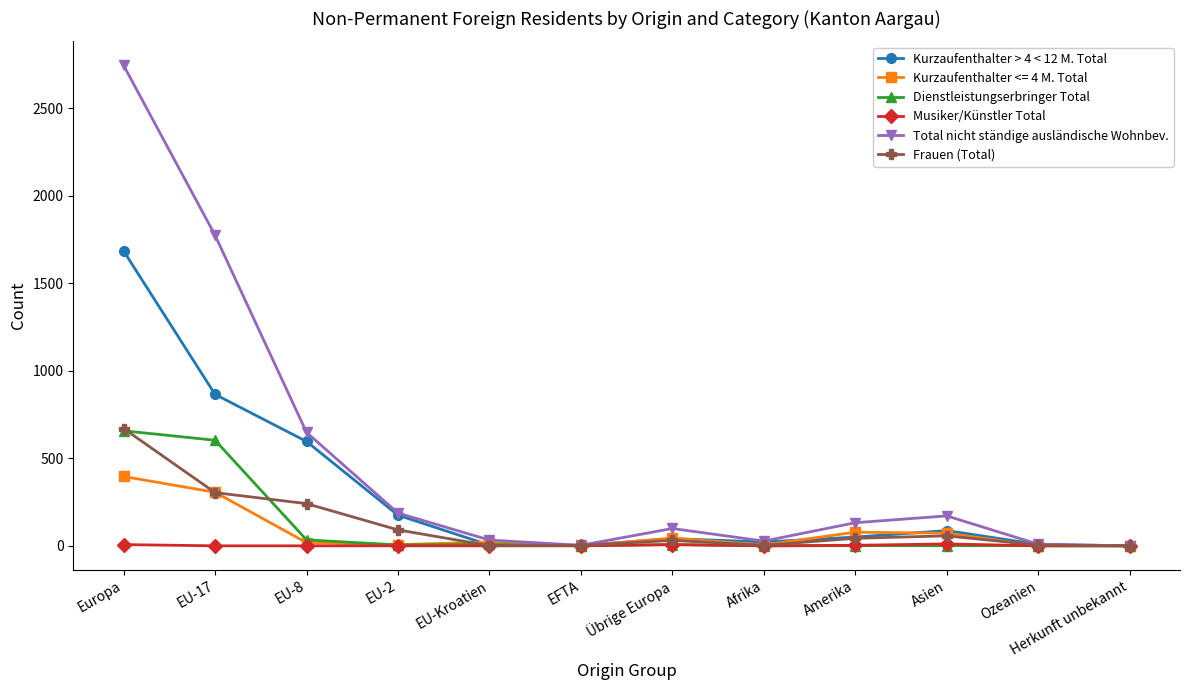

True or false: Kurzaufenthalter <= 4 M. Total has more than 0 points higher than both neighbors.

True